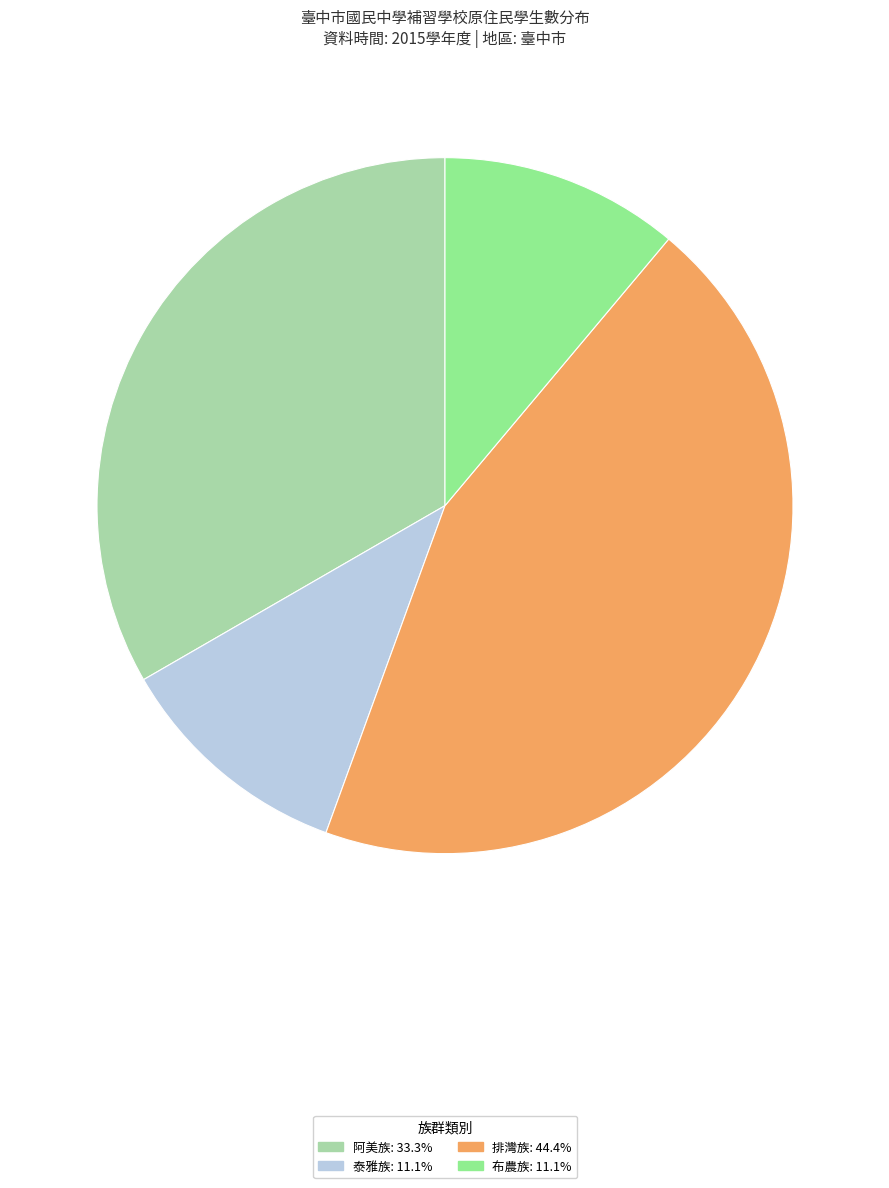

Is there any slice that represents more than half of the pie?

No